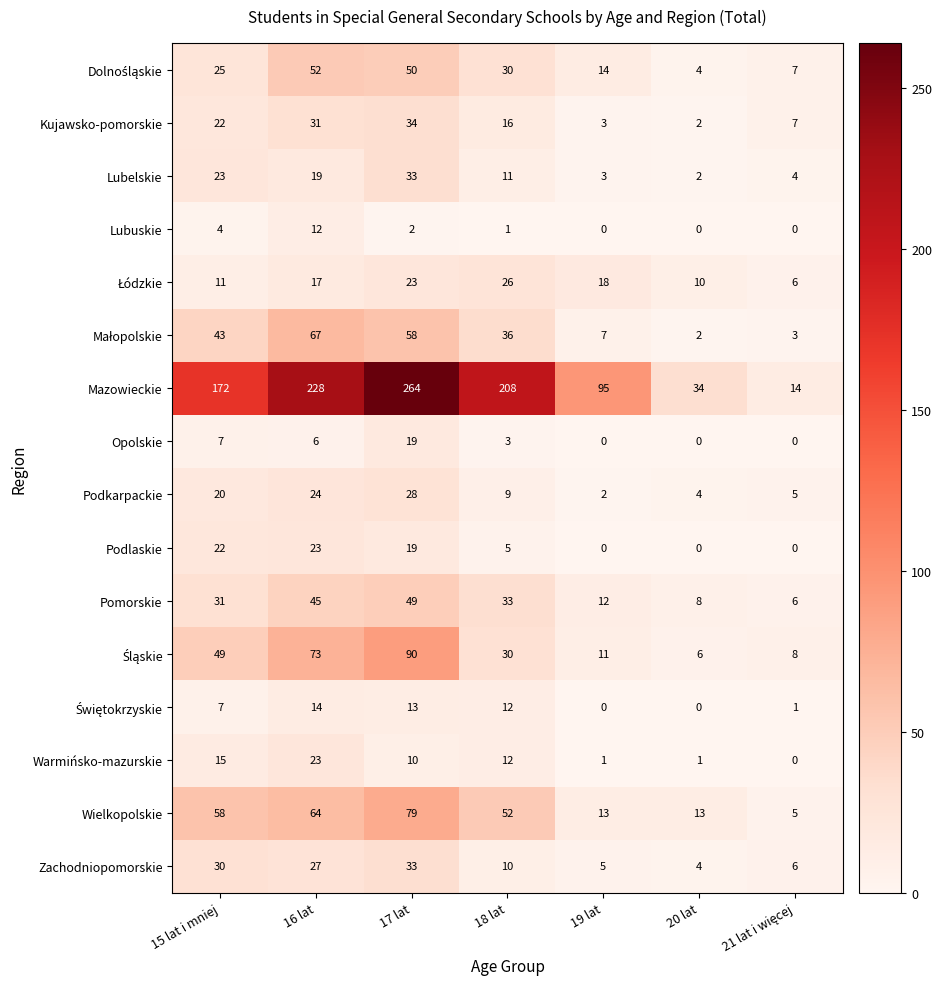

True or false: Lubelskie has a value of 9 at 15 lat i mniej.

False